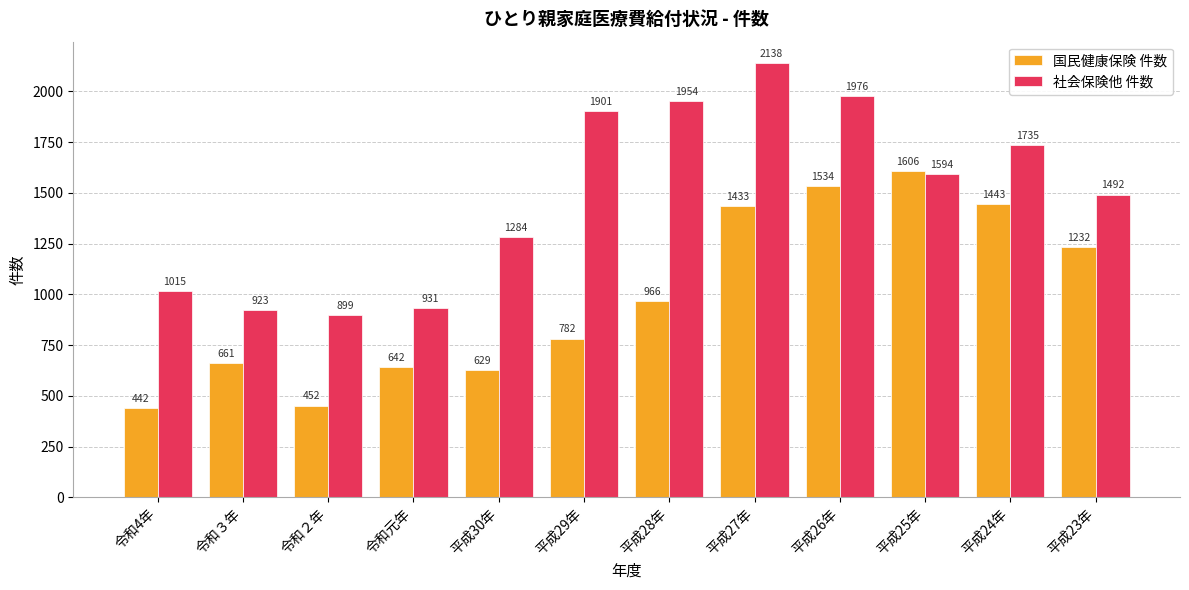

What is the spread (max minus min) of values at 平成29年?

1119